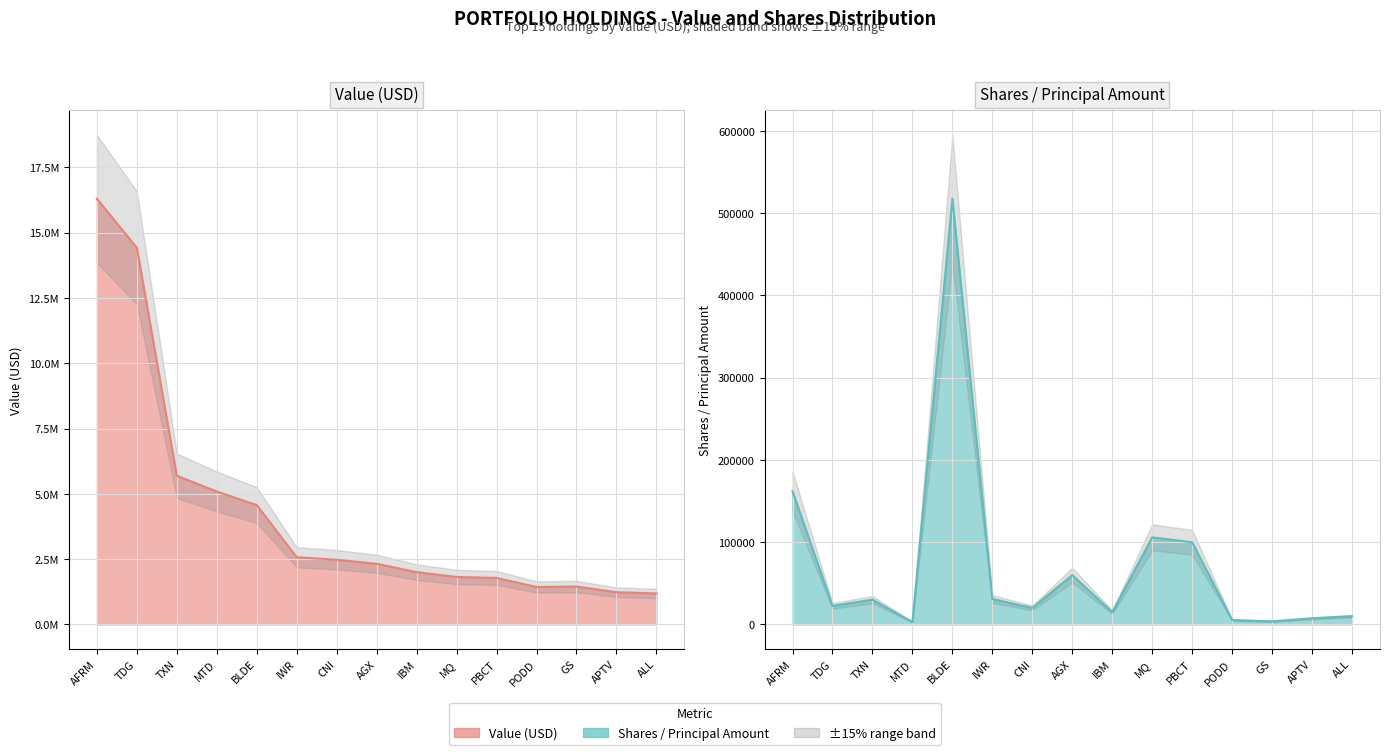

What is the approximate value of Value (USD) at BLDE, to the nearest 50?

4571000